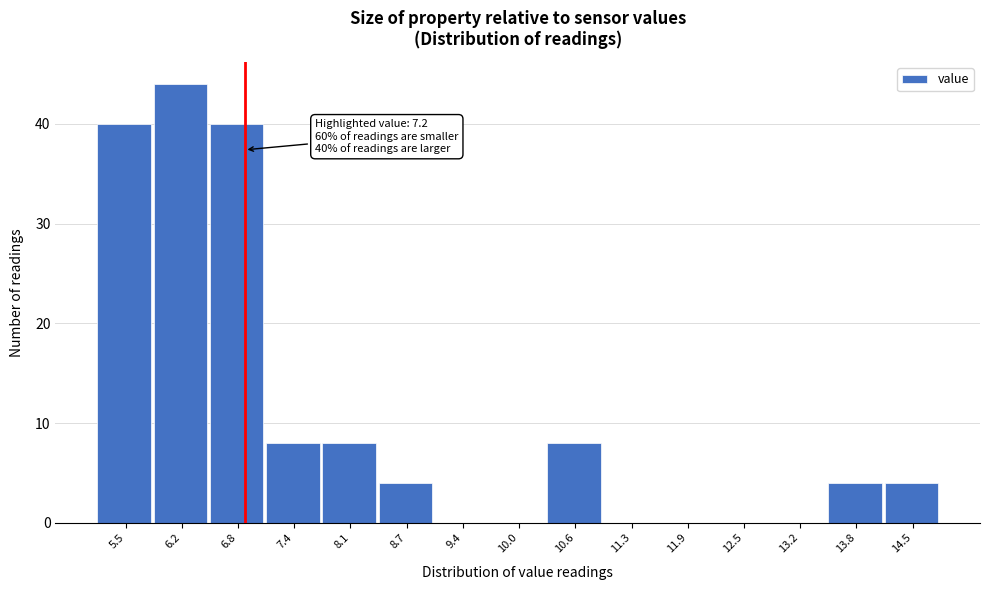

Reading left to right, list all the values displayed in this chart.

5.5=40	6.2=44	6.8=40	7.4=8	8.1=8	8.7=4	9.4=0	10.0=0	10.6=8	11.3=0	11.9=0	12.5=0	13.2=0	13.8=4	14.5=4